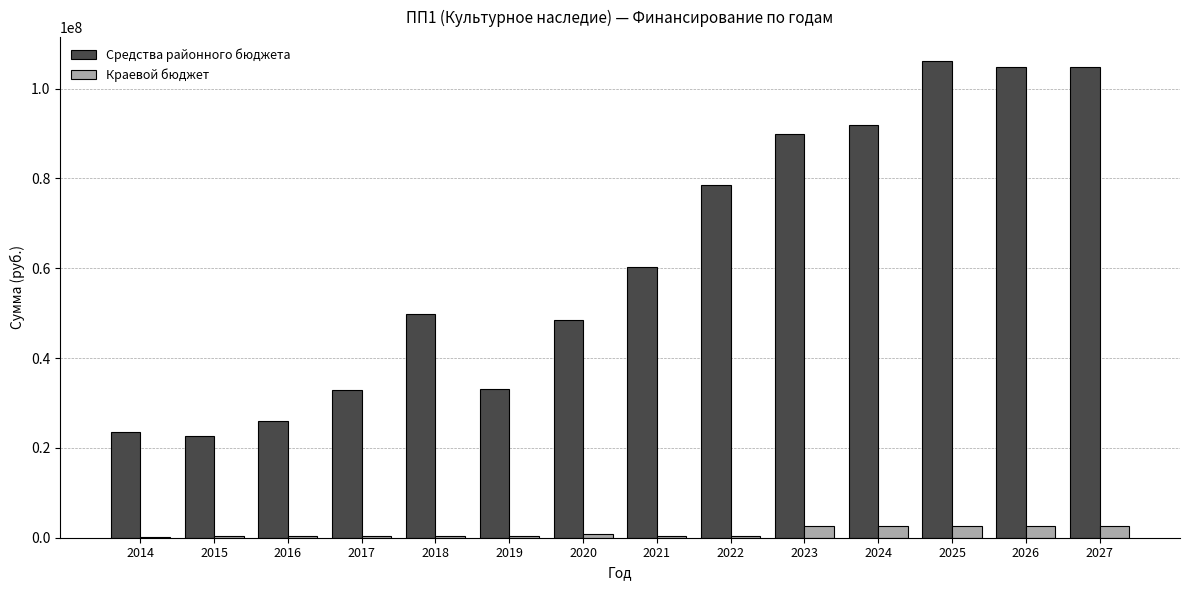

What is the maximum value for Краевой бюджет?

2716433